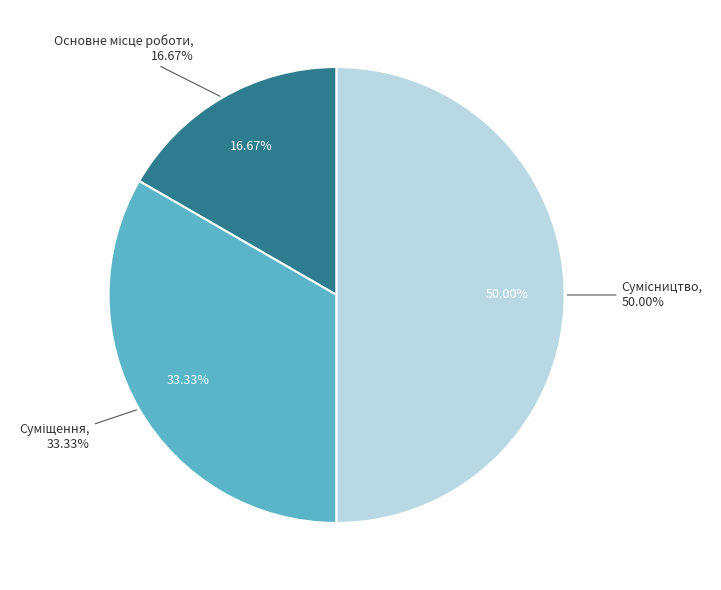

Is Сумісництво the majority of the pie?

No